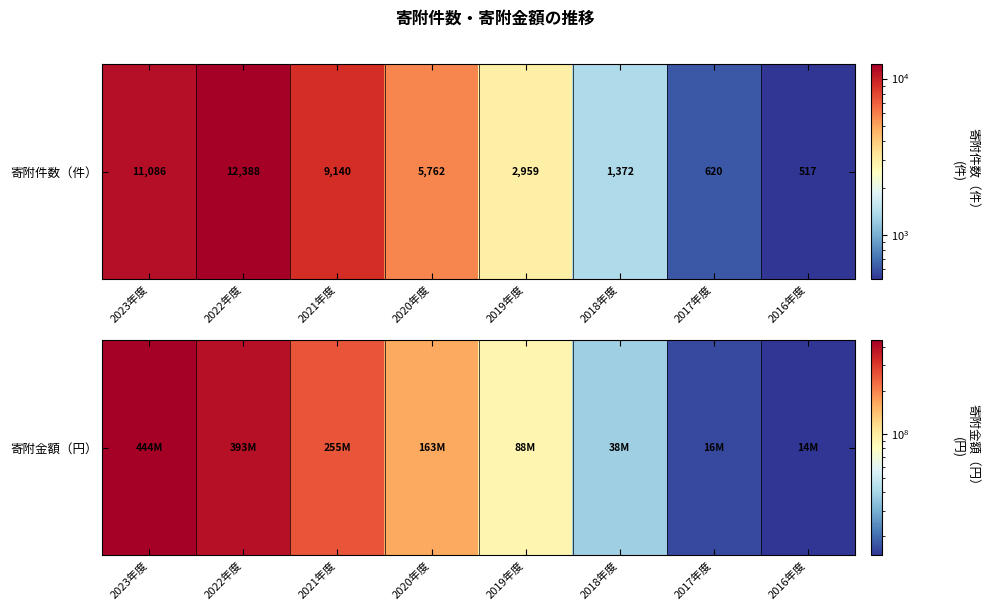

The value at 2020年度 is 163174824. True or false?

True